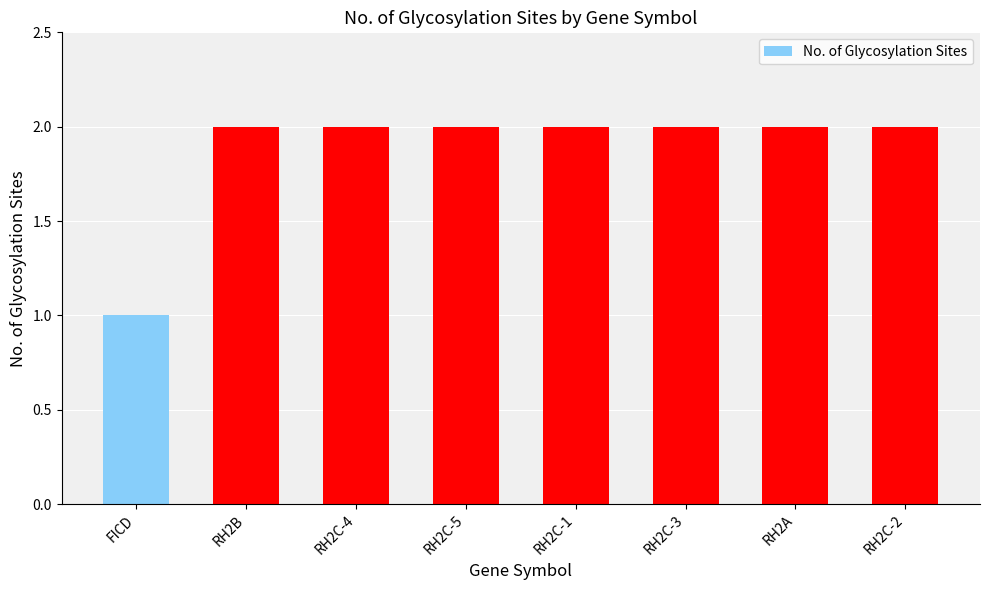

At which label is the value closest to 1?

FICD